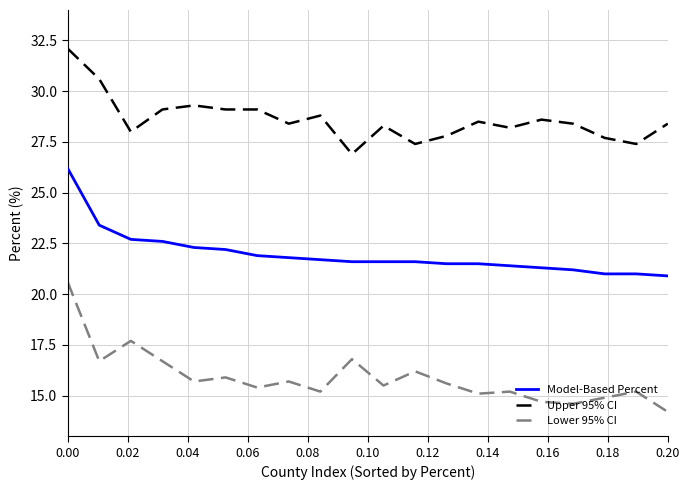

What is the difference between the maximum and minimum values in the Upper 95% CI series?

5.2